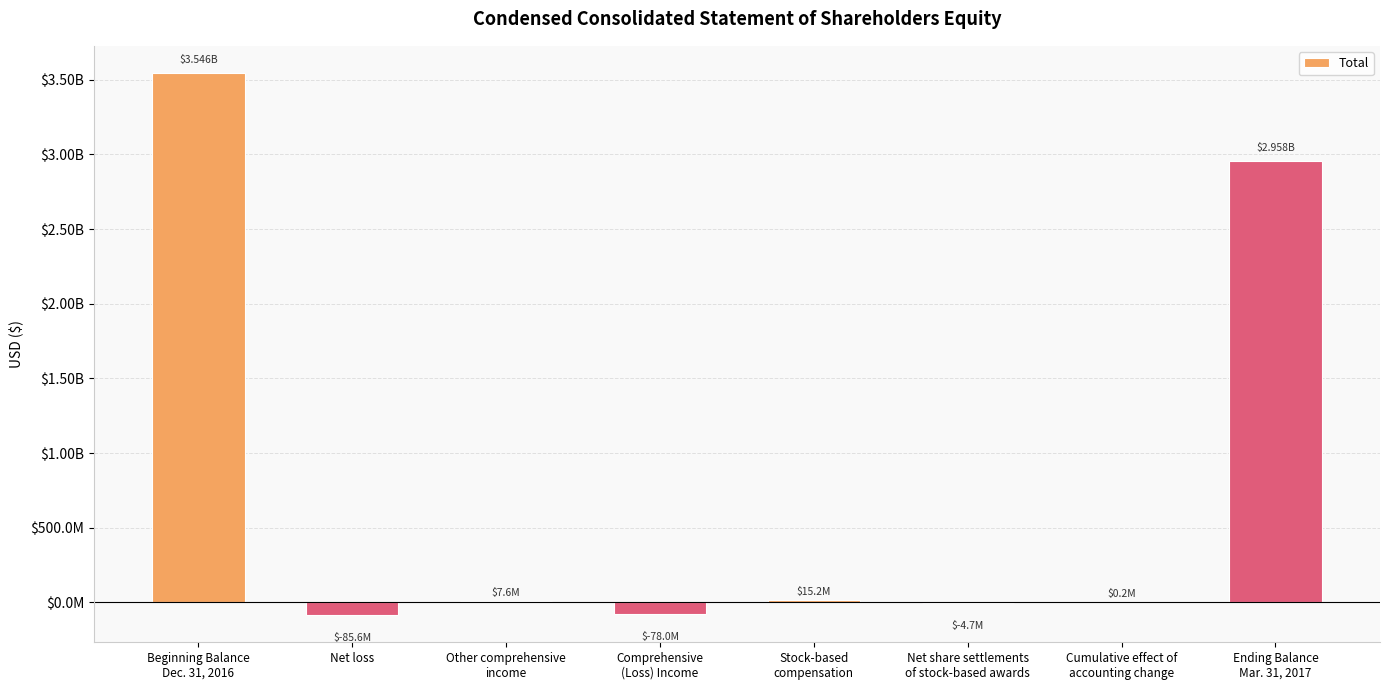

The value at Net loss is -122576765. True or false?

False